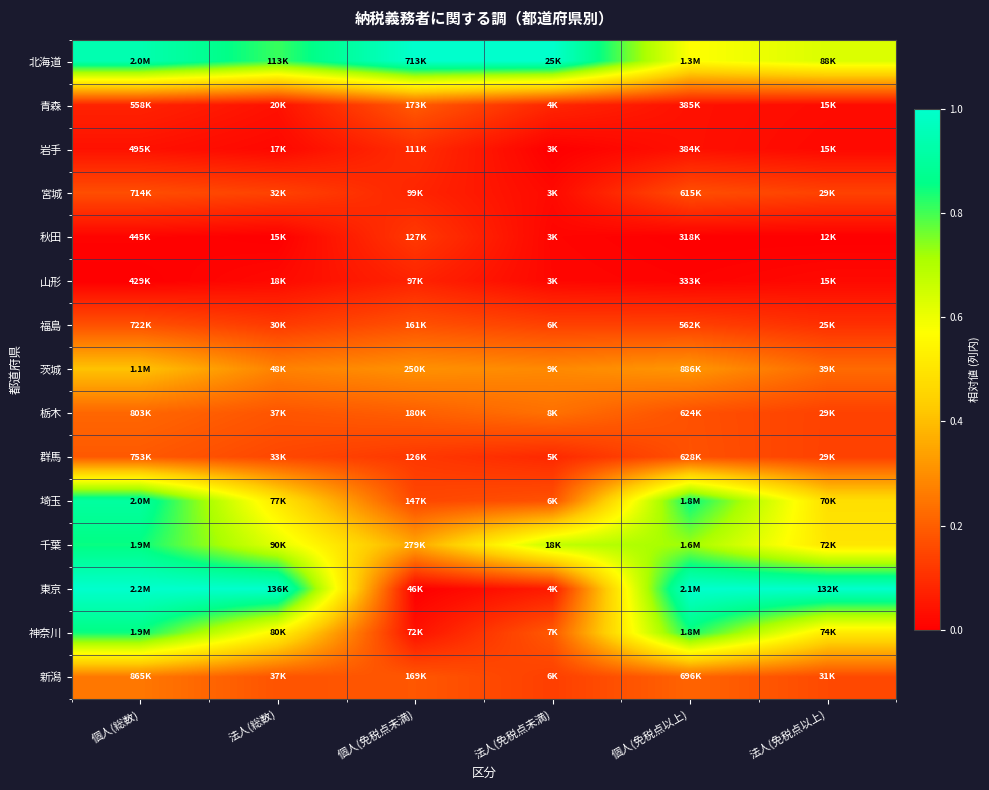

Rank the series at 法人(免税点以上) from lowest to highest value.

秋田, 岩手, 山形, 青森, 福島, 群馬, 栃木, 宮城, 新潟, 茨城, 埼玉, 千葉, 神奈川, 北海道, 東京